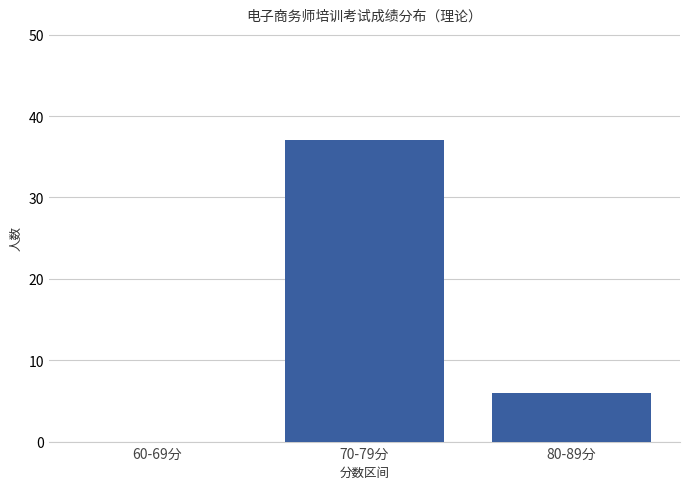

What is the sum of the values at 80-89分 and 70-79分?

43